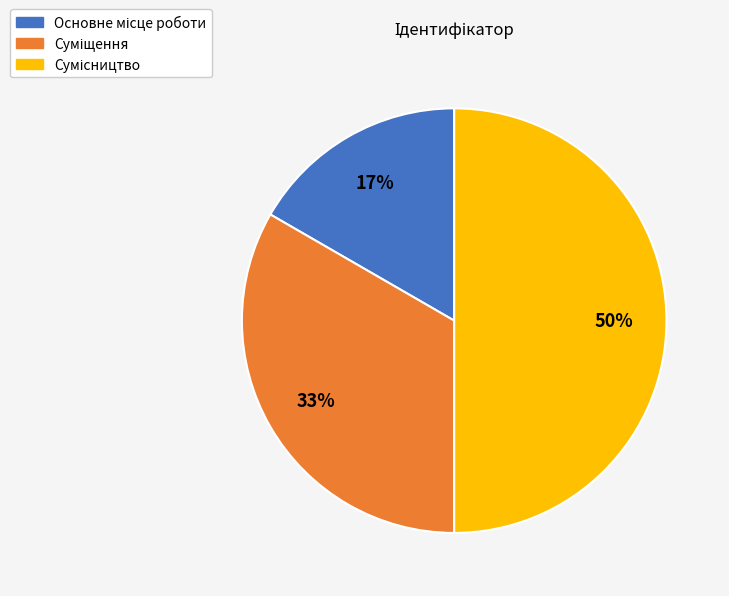

To the nearest percent, what is the average slice percentage?

33%